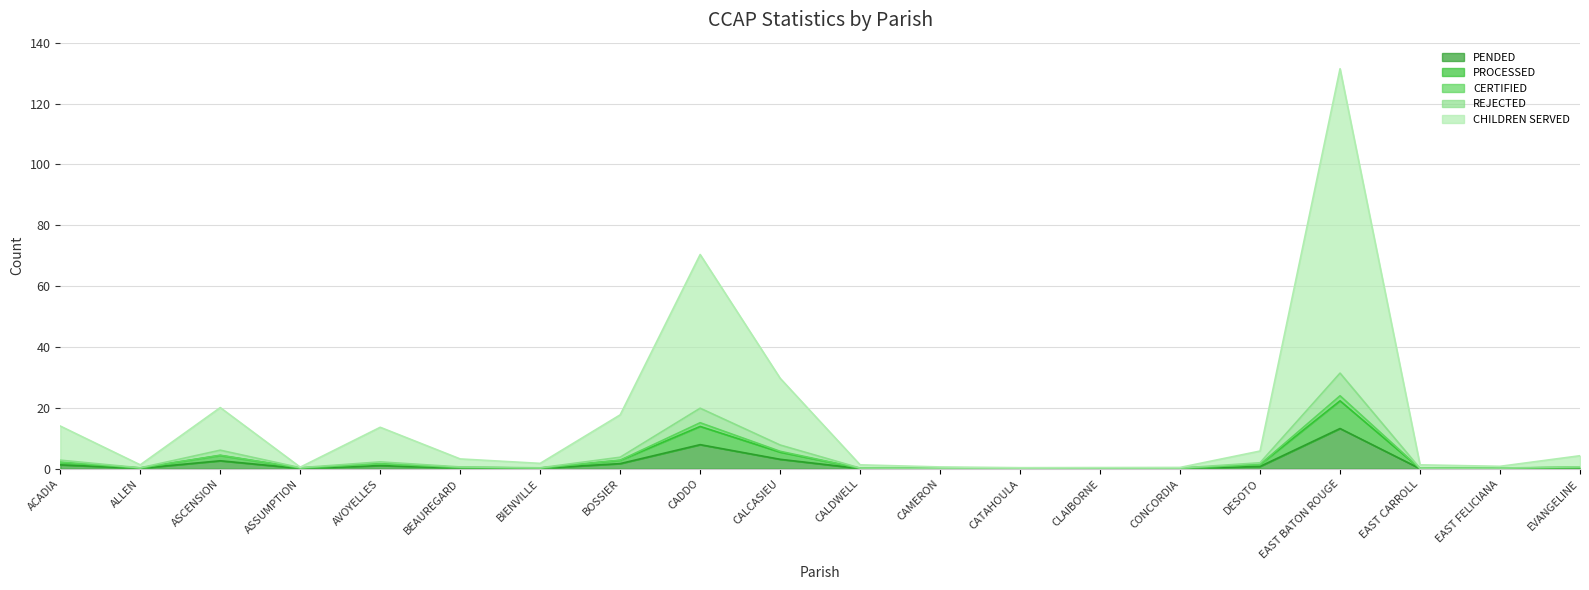

What is the difference between the highest and lowest values at EAST CARROLL?

1.3